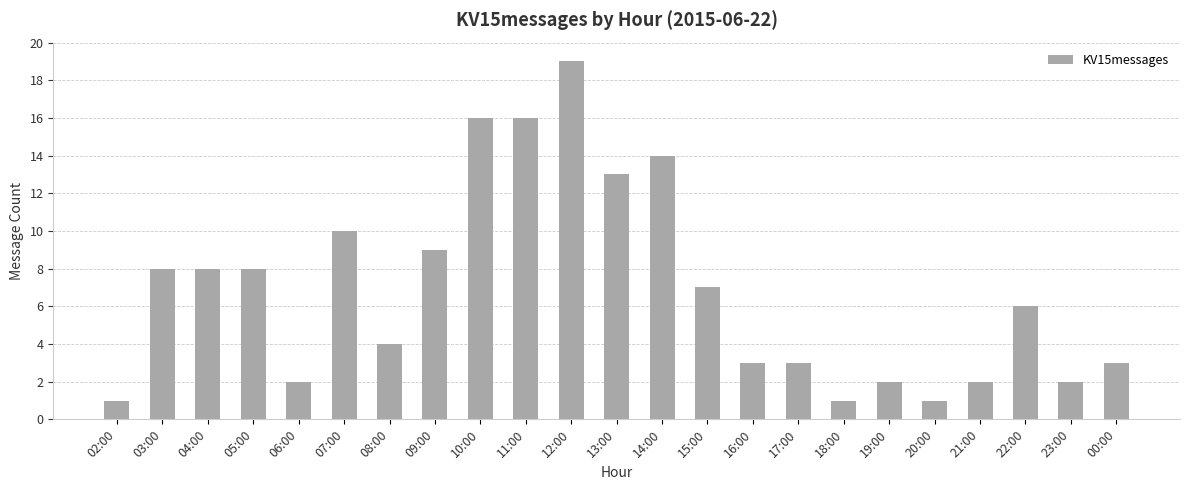

How many data points are less than 6?

11